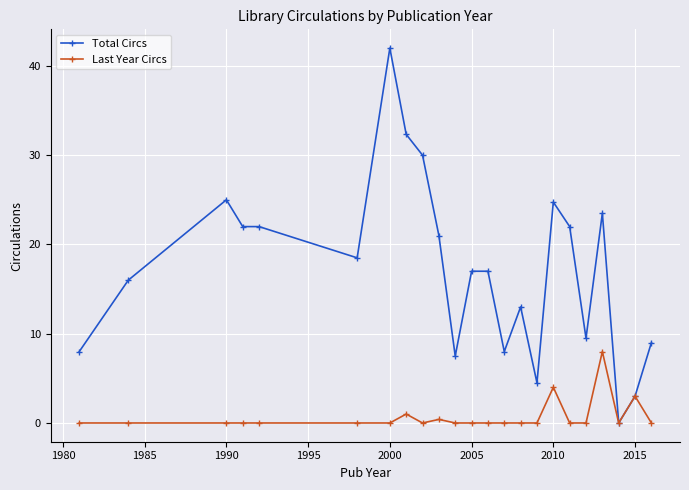

Rank the series by their average value, from highest to lowest.

Total Circs, Last Year Circs